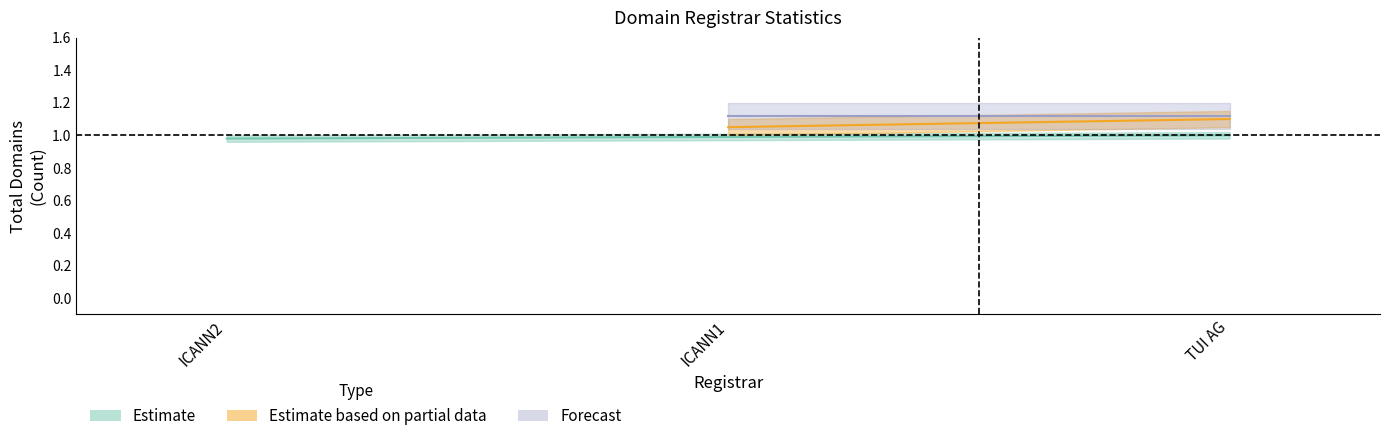

How many categories are shown in the chart?

3